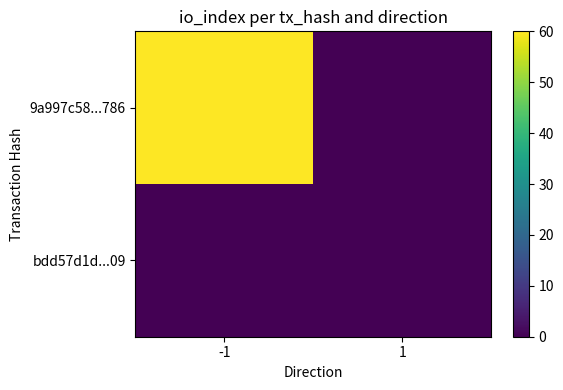

At how many categories does at least one series exceed 40?

1